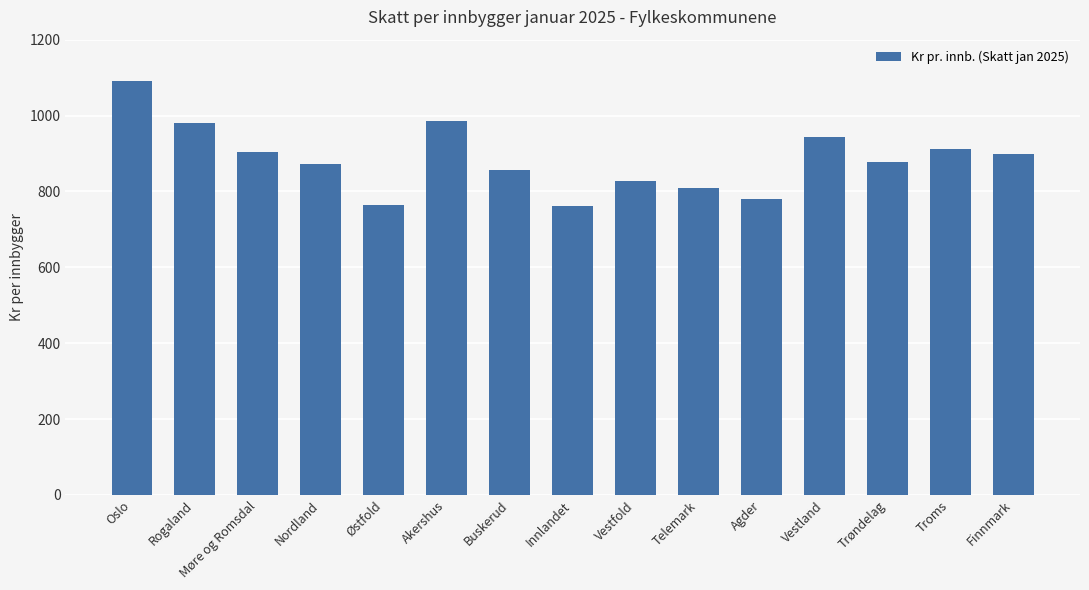

Is it true that the value at Nordland is 871.7?

True